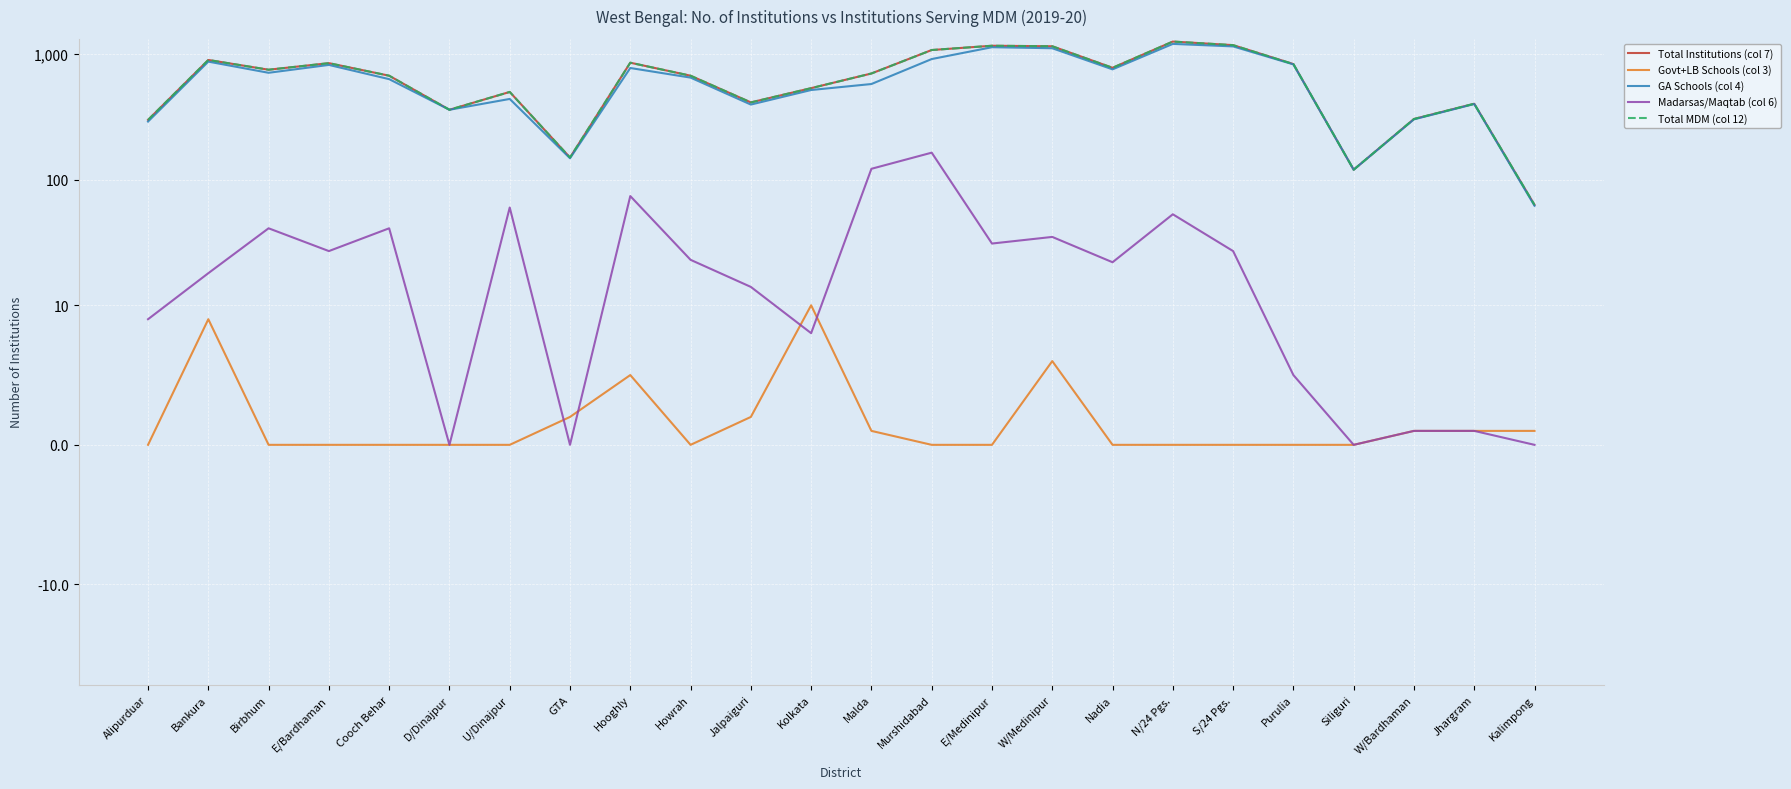

Which label corresponds to the largest value in the chart?

N/24 Pgs.